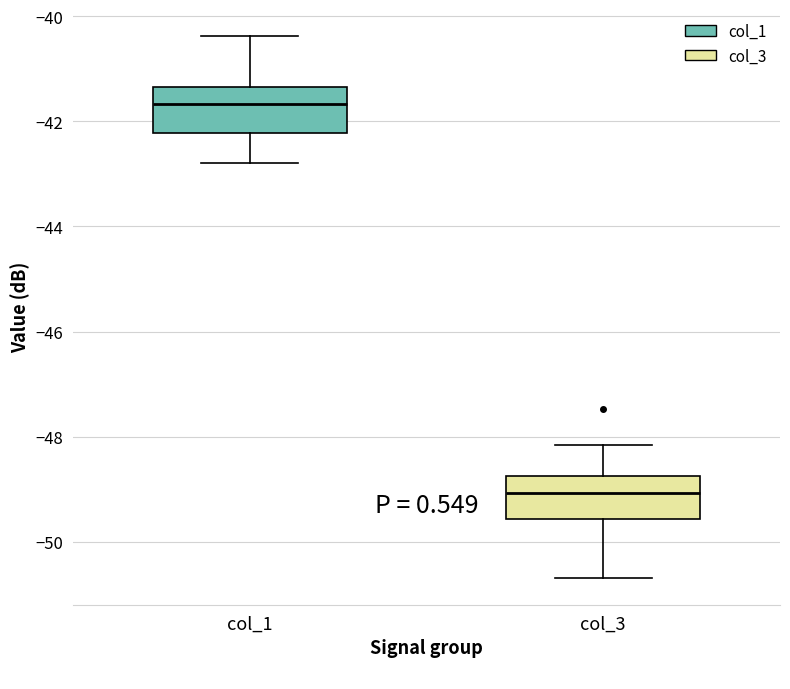

Which box's median line is the lowest?

col_3